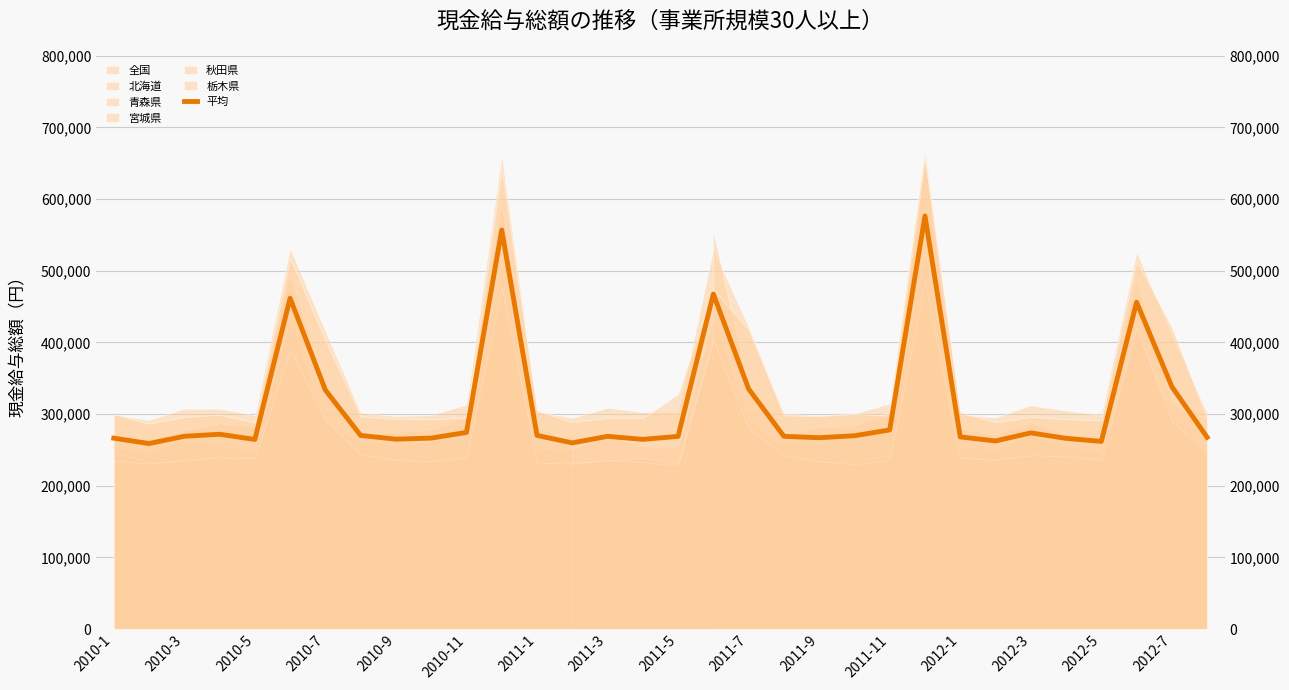

What is the change in value from 2010-3 to 2010-11?

+5386.0